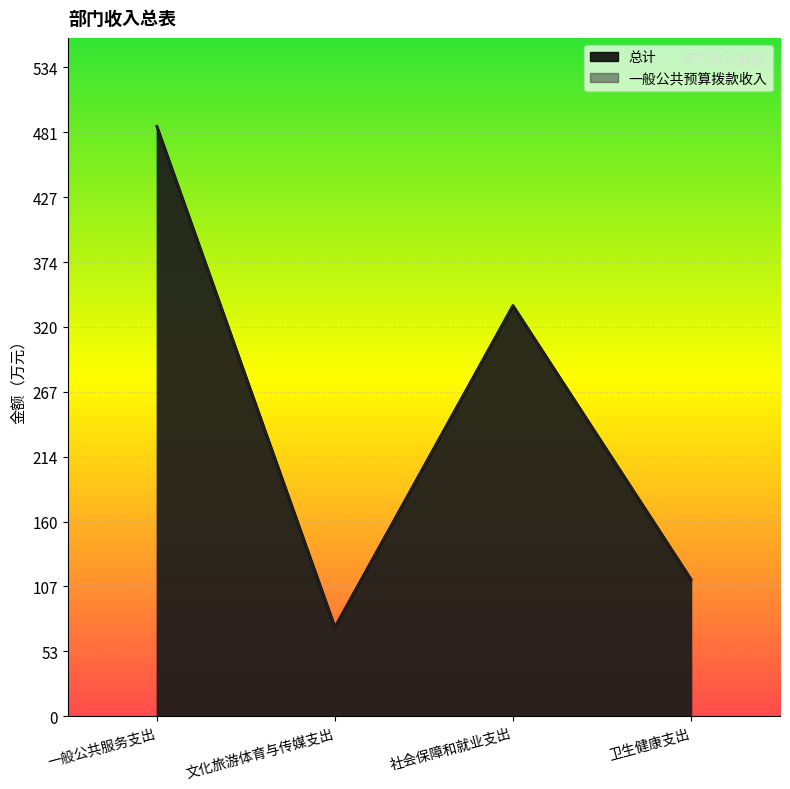

What is the average value of the 总计 series?

252.3